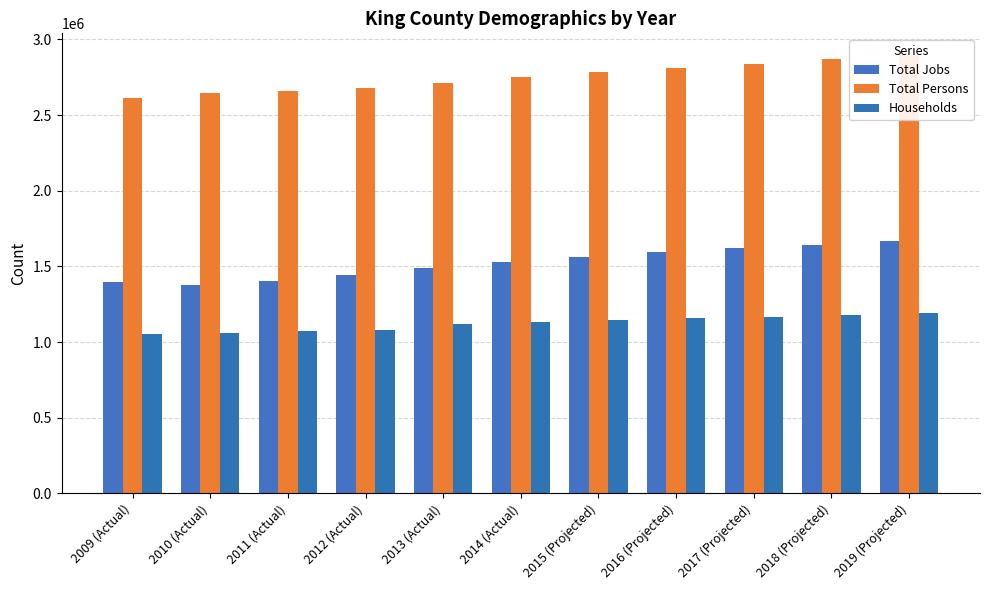

Rank the series by their maximum value, from highest to lowest.

Total Persons, Total Jobs, Households